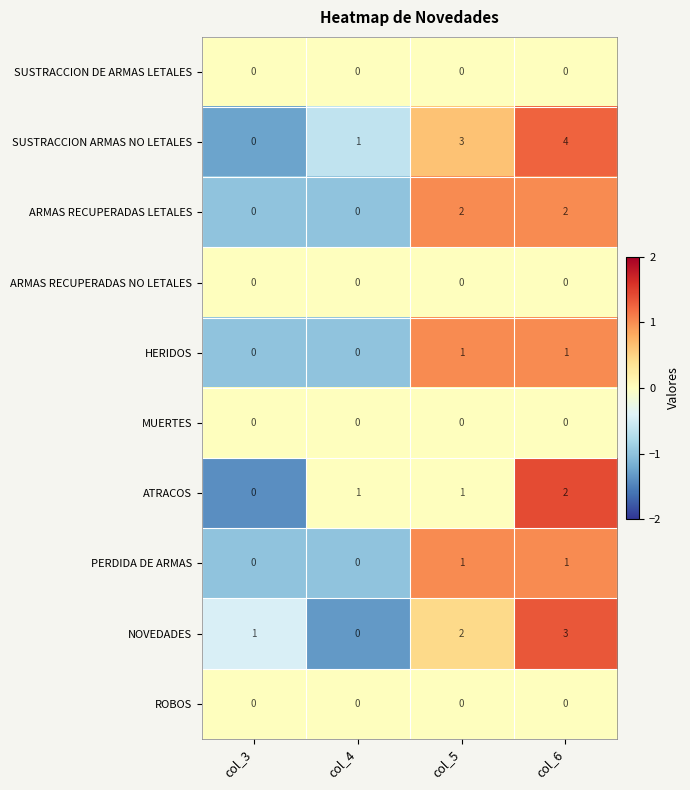

Count the PERDIDA DE ARMAS values in the range 0 to 1.

4